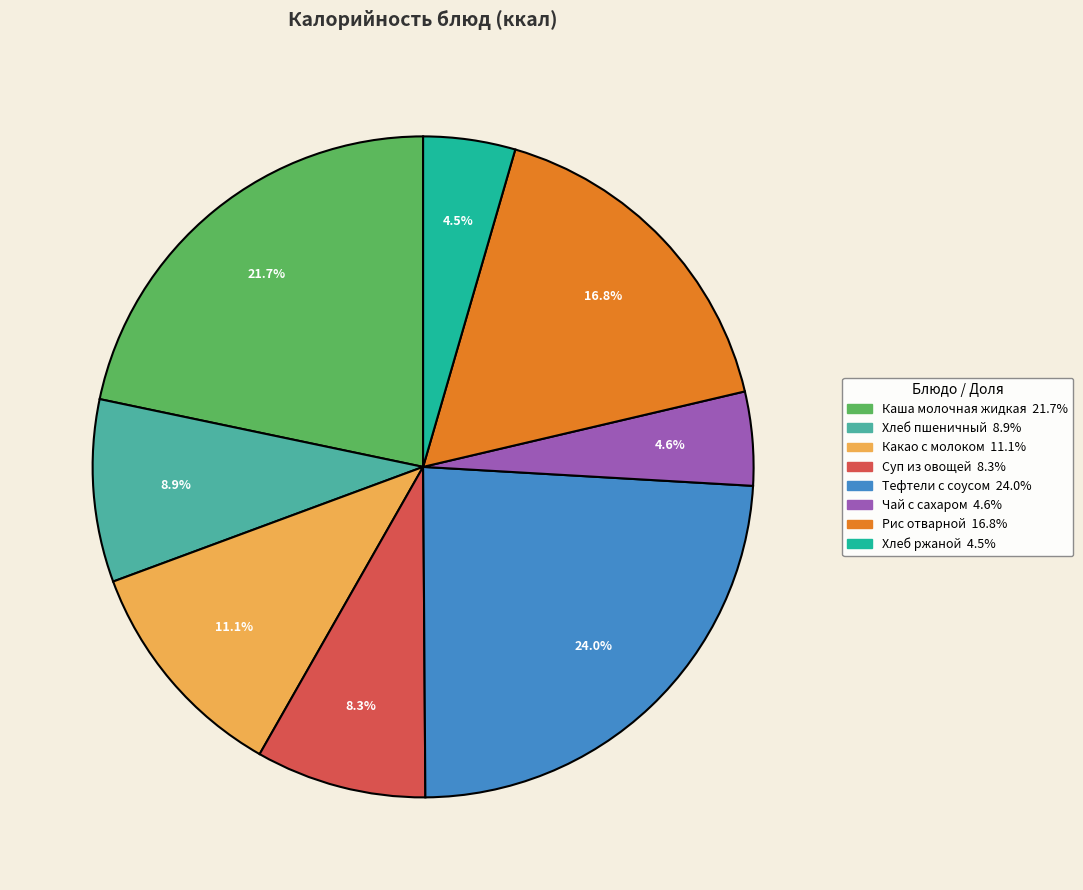

The Тефтели с соусом slice represents 18% of the pie. True or false?

False